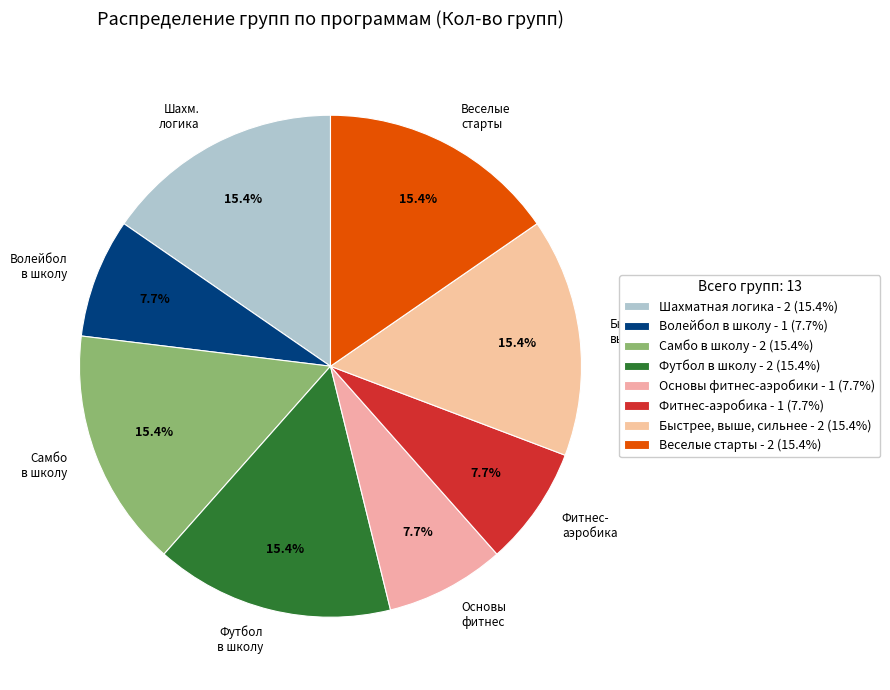

Count the number of slices in the pie.

8